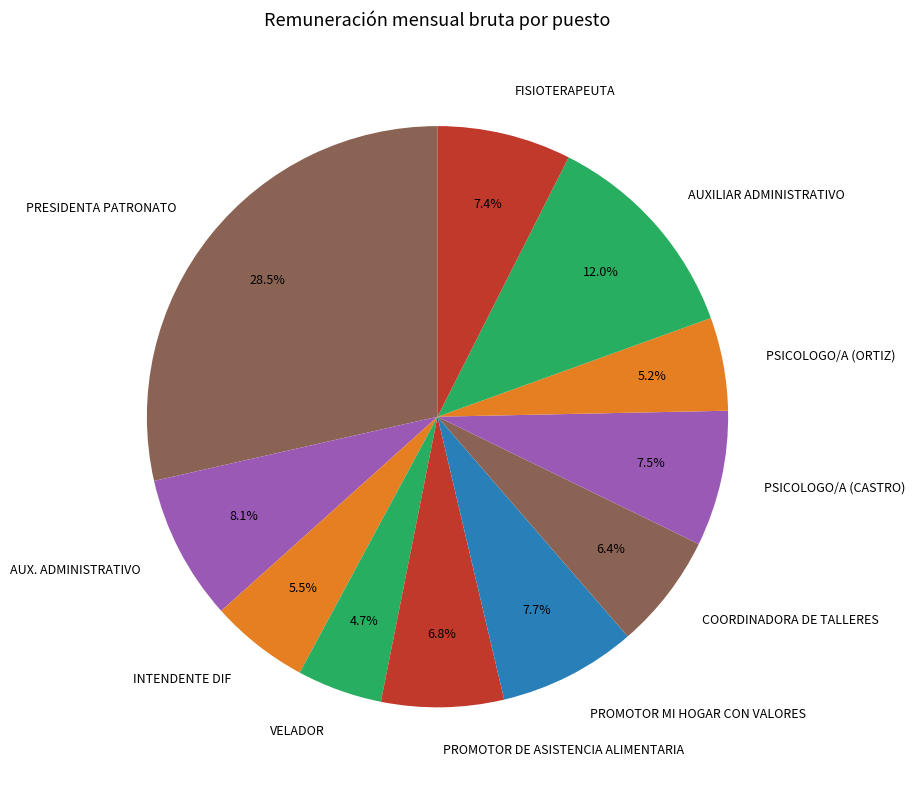

What percentage is the PROMOTOR DE ASISTENCIA ALIMENTARIA slice, to the nearest percent?

7%